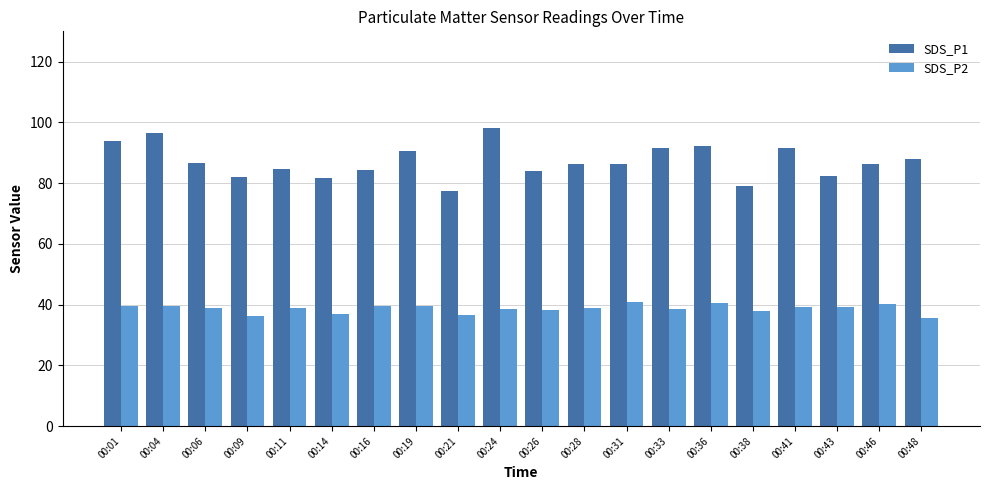

What is the maximum value shown in the chart?

98.1